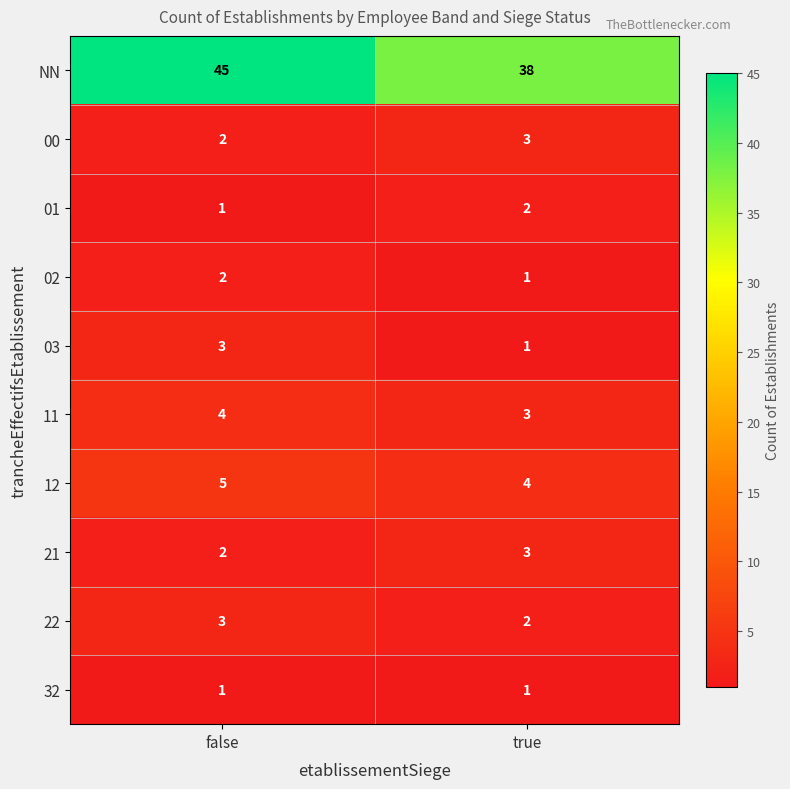

What is the total value across all series at true?

58